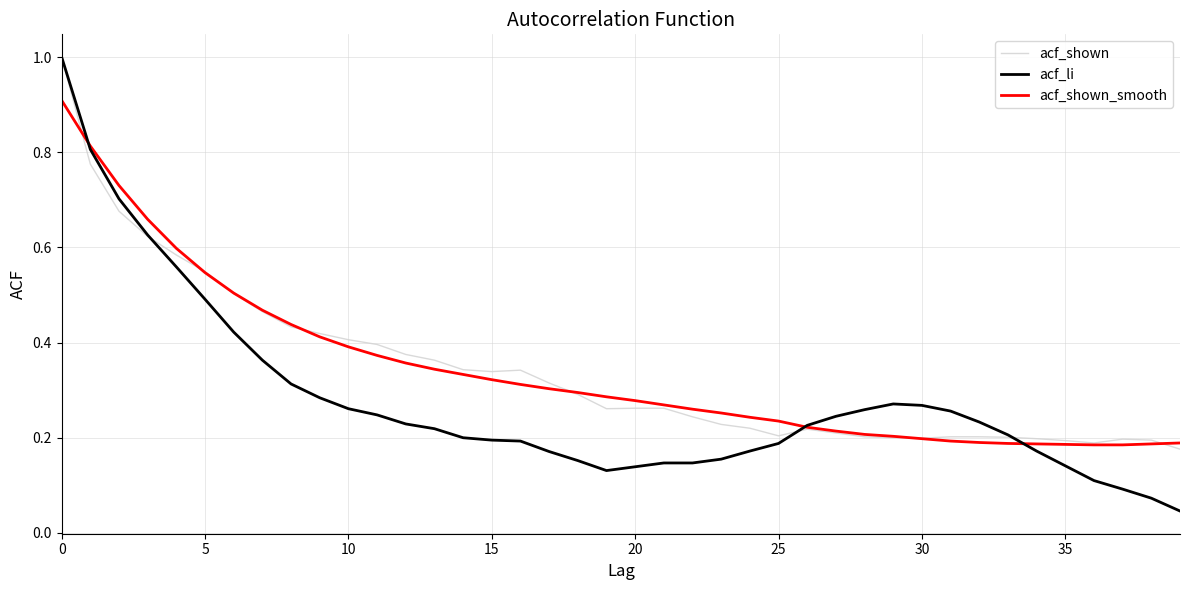

How many lines are shown in the chart?

3